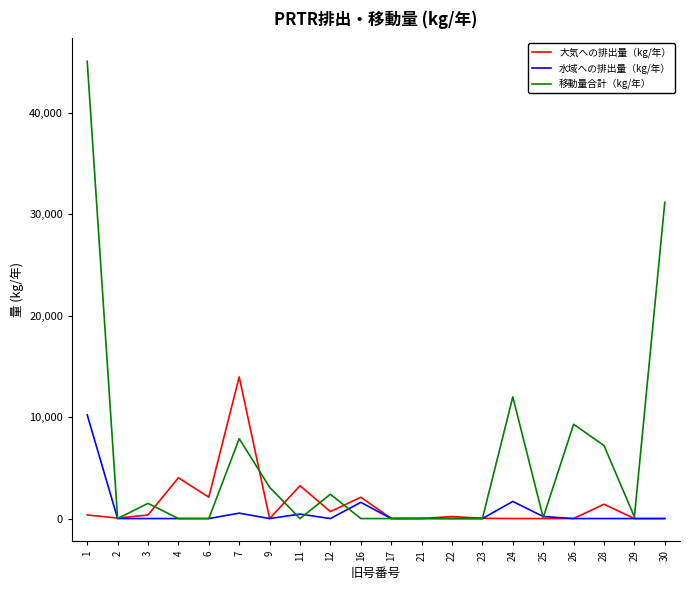

List the series in order of their peak value, highest first.

移動量合計（kg/年）, 大気への排出量（kg/年）, 水域への排出量（kg/年）